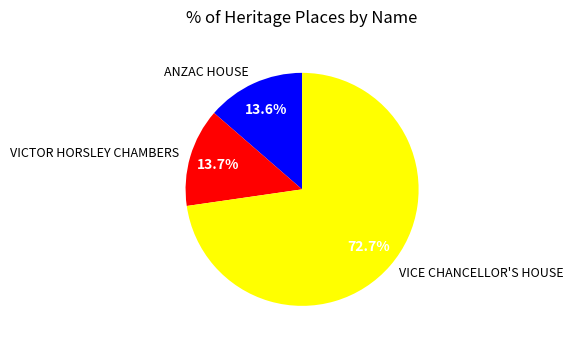

True or false: VICE CHANCELLOR'S HOUSE accounts for 73% of the total.

True